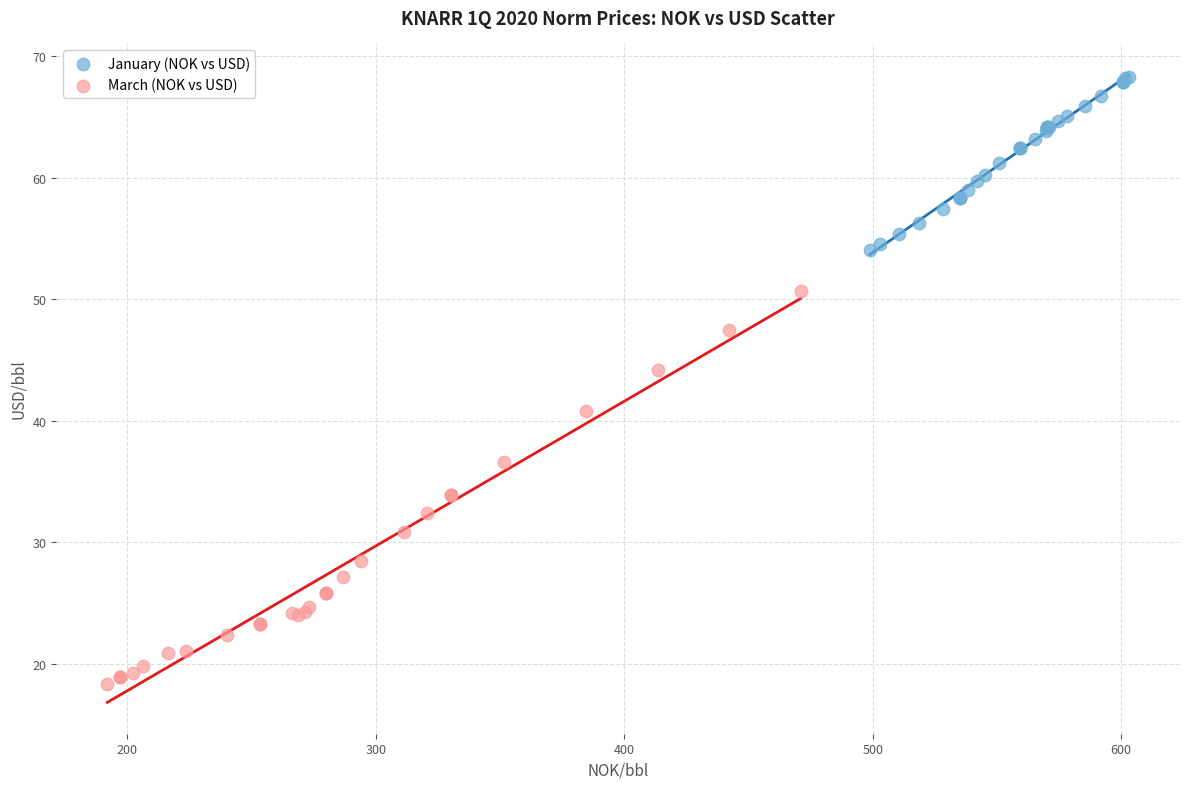

What are all the series names shown in the legend?

January (NOK vs USD), March (NOK vs USD)